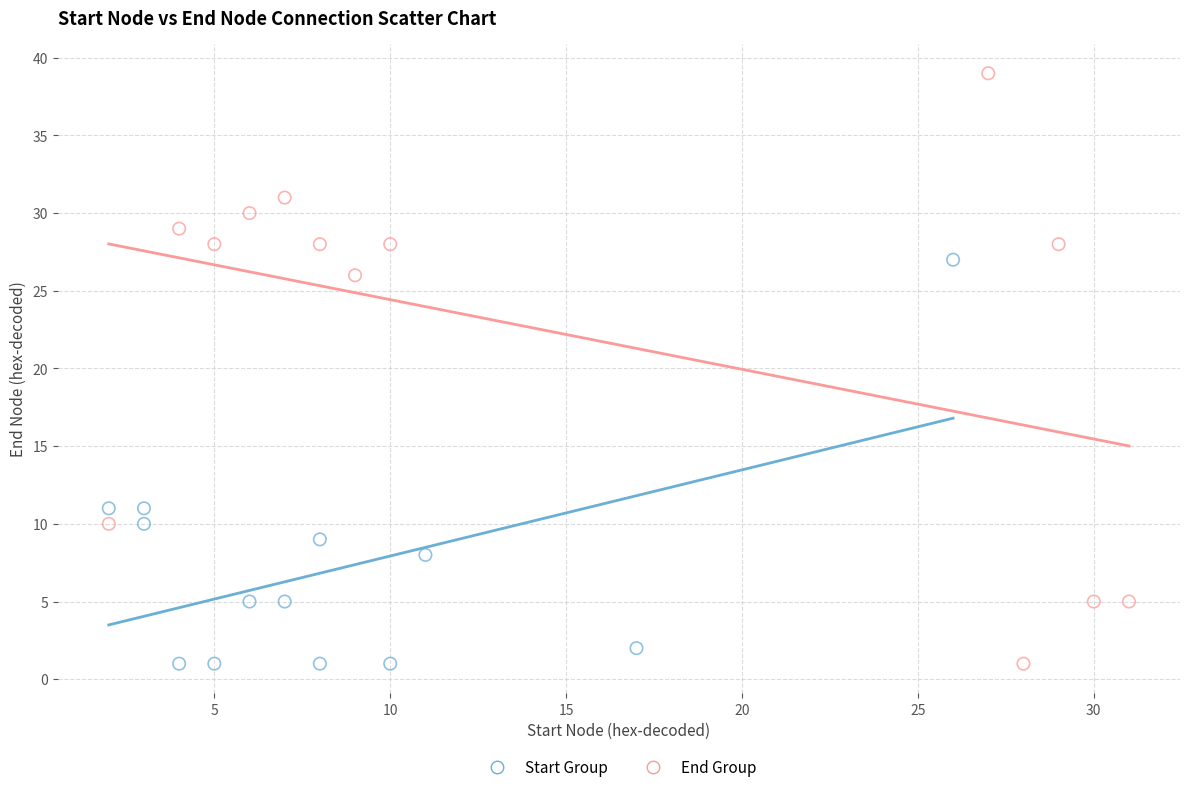

Which series contains the highest Y value?

End Group